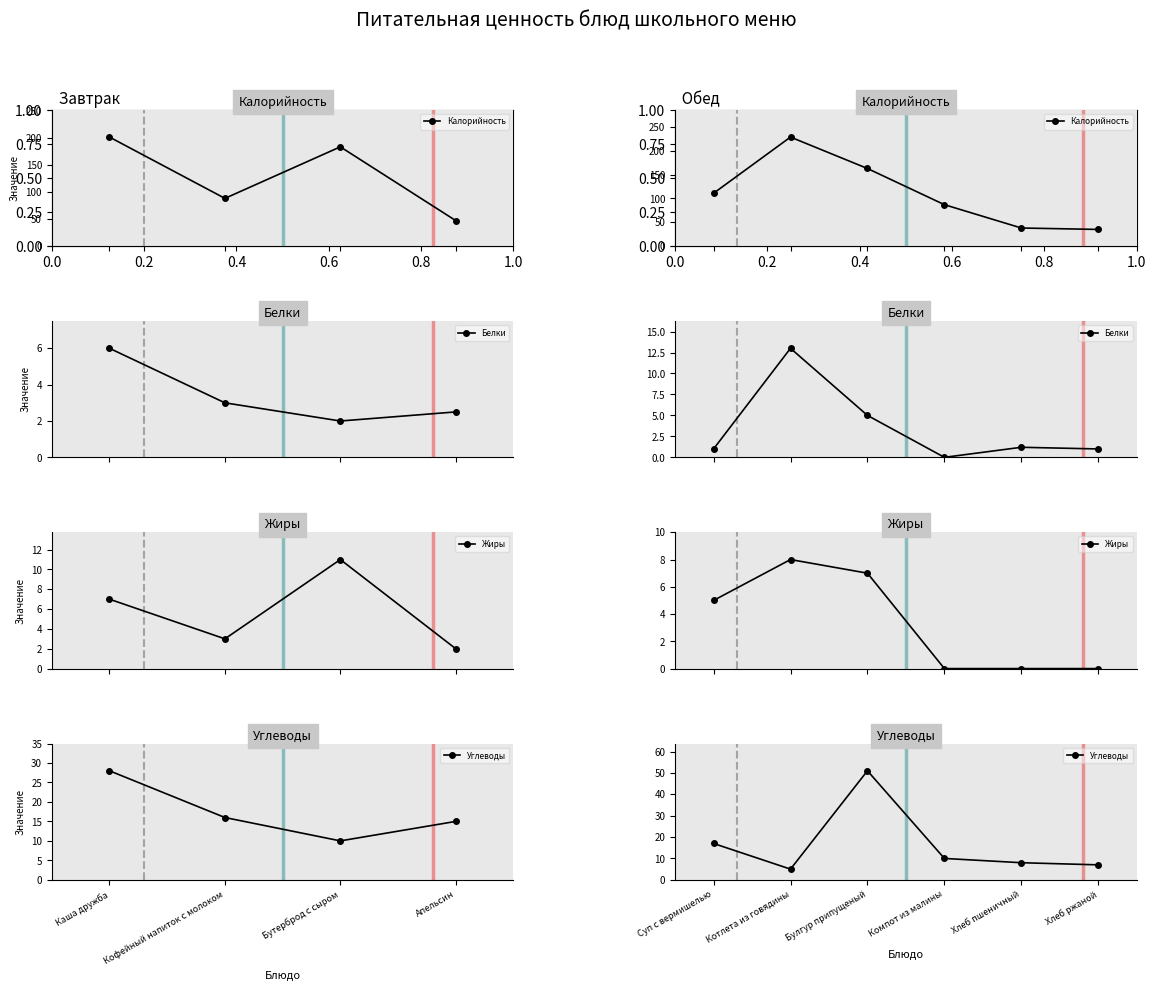

True or false: Углеводы and Калорийность cross at least once.

False